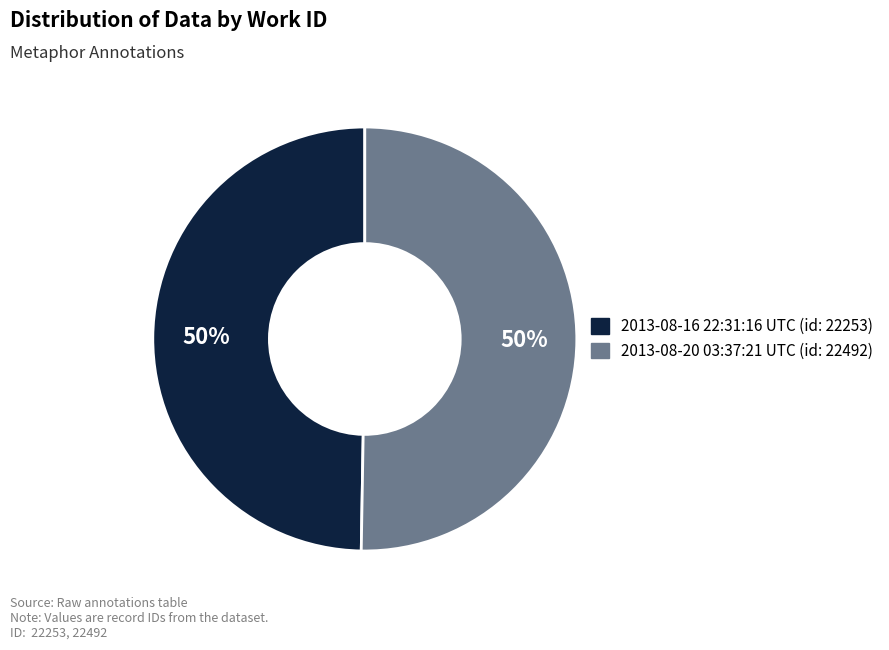

Combined, do 2013-08-20 03:37:21 UTC and 2013-08-16 22:31:16 UTC account for over 50%?

Yes